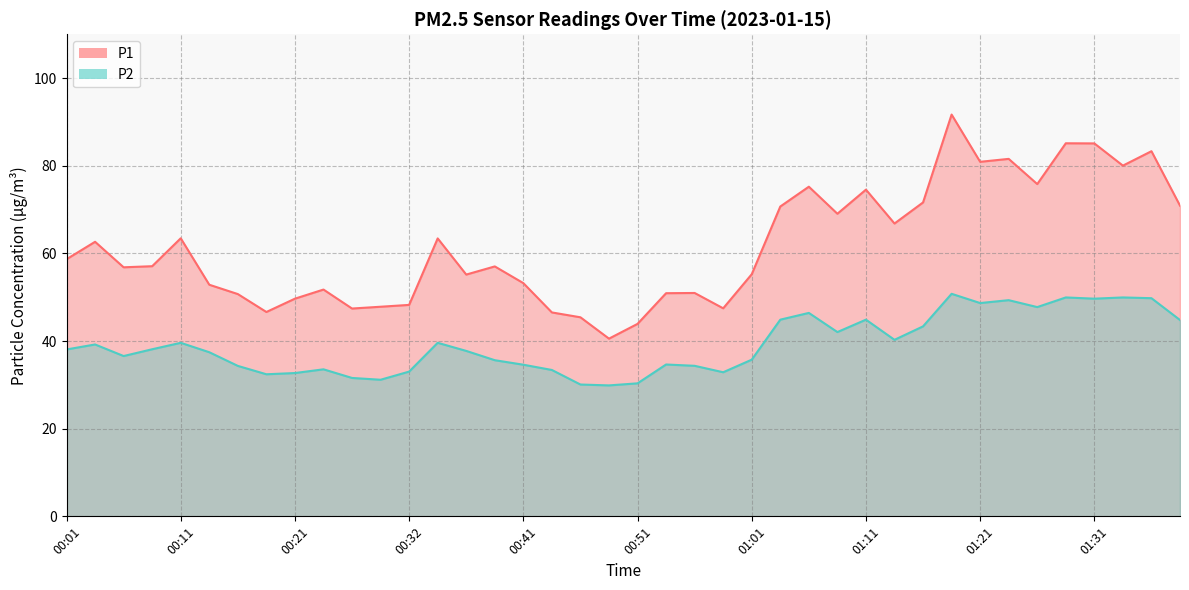

What is the highest value of the P1 series?

91.7